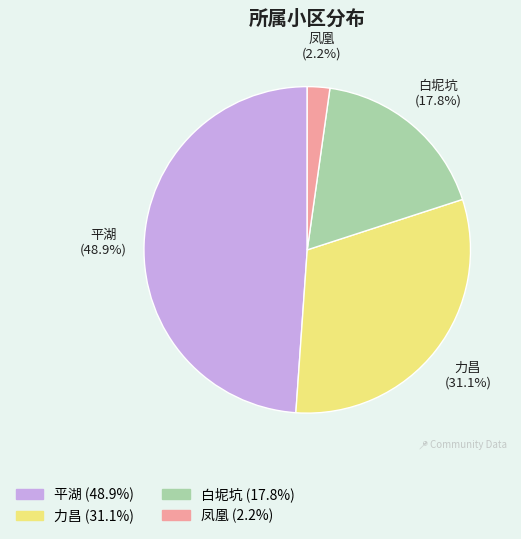

True or false: 平湖 accounts for 49% of the total.

True